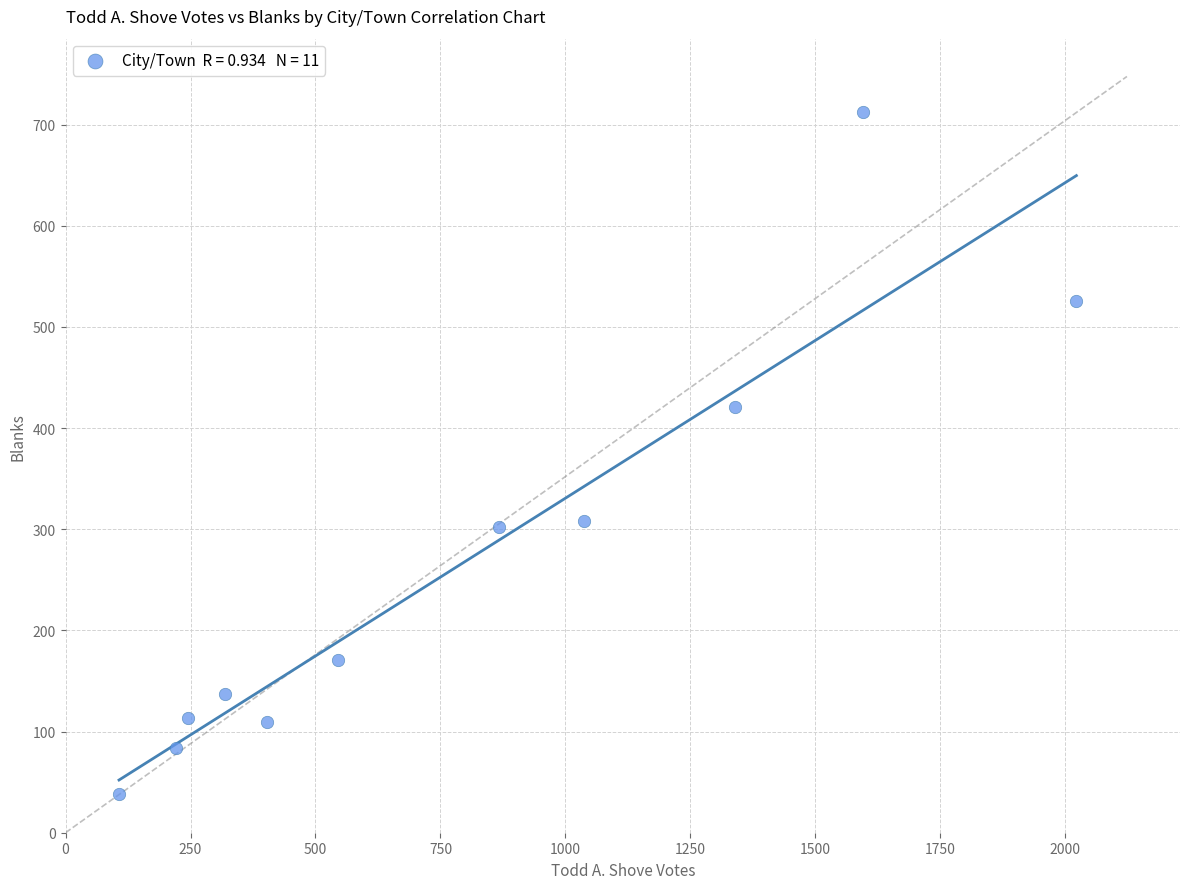

What is the range of X values (max minus min)?

1915